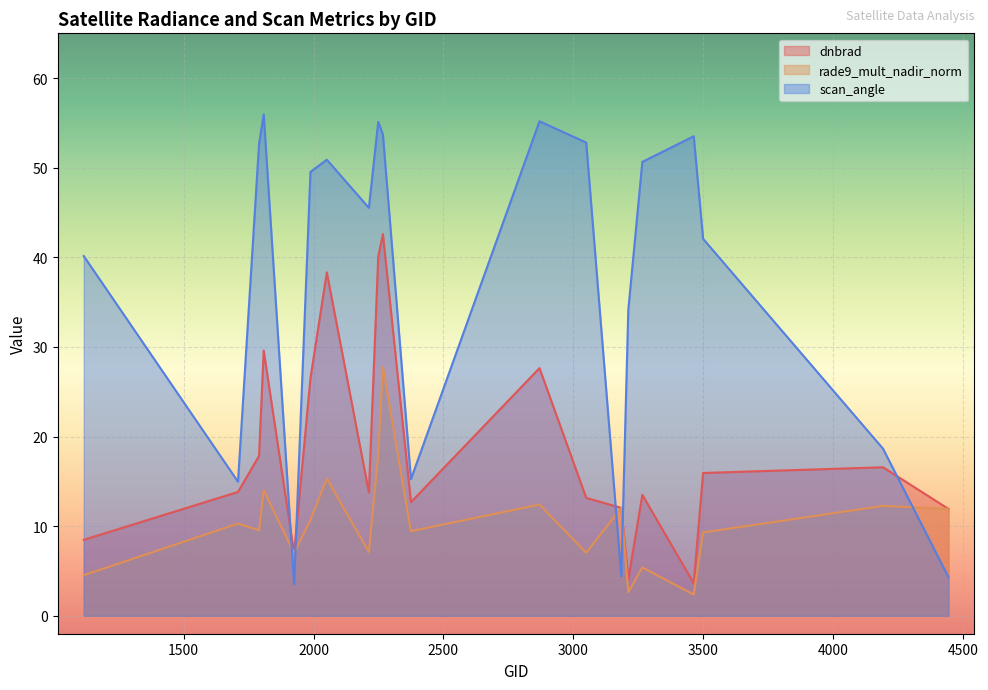

What are all the series names shown in the legend?

dnbrad, rade9_mult_nadir_norm, scan_angle